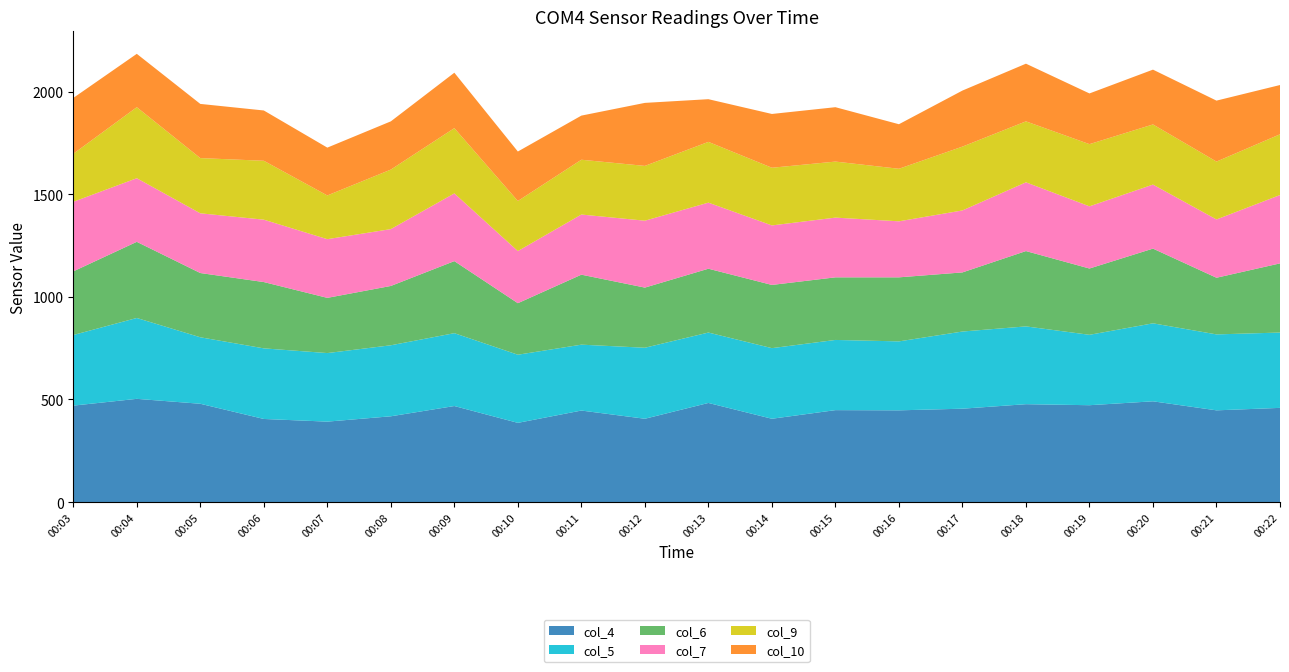

Reading left to right, what are all the values shown in this chart?

col_4: 470	503	479	405	392	418	468	386	446	406	483	406	448	447	455	477	472	491	447	459
col_5: 344	394	324	344	334	346	355	332	321	346	343	344	342	336	376	379	343	380	370	367
col_6: 310	371	313	323	269	289	351	251	341	293	311	308	305	312	288	367	323	364	276	337
col_7: 339	310	291	304	286	277	330	254	293	326	322	290	291	273	302	335	303	312	284	333
col_9: 234	346	269	287	213	290	318	244	267	267	296	281	273	256	311	297	303	293	282	296
col_10: 272	260	264	245	233	235	270	241	215	307	208	262	265	217	273	281	247	267	297	240